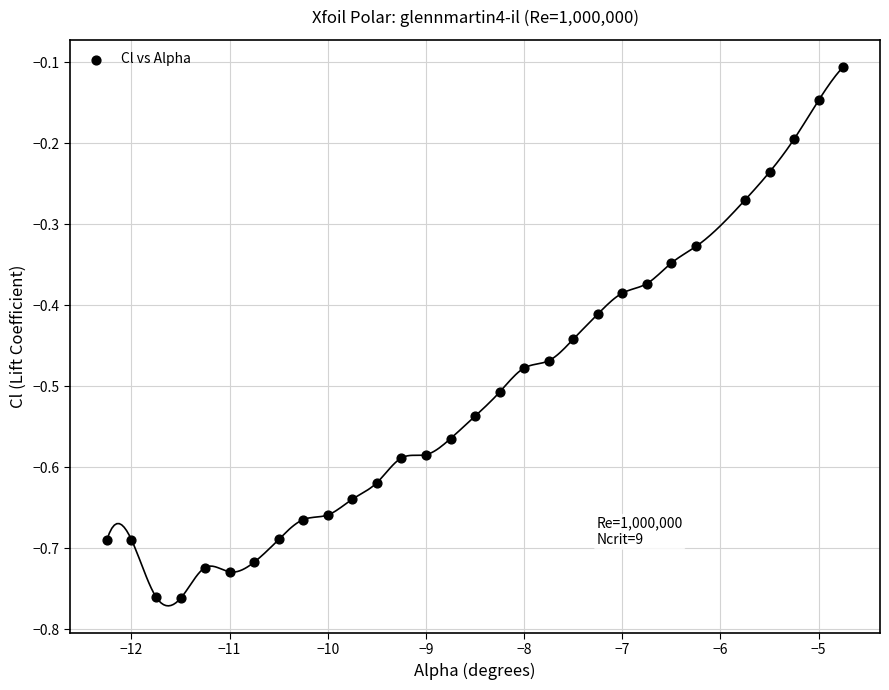

What is the range of Y values (max minus min)?

0.7